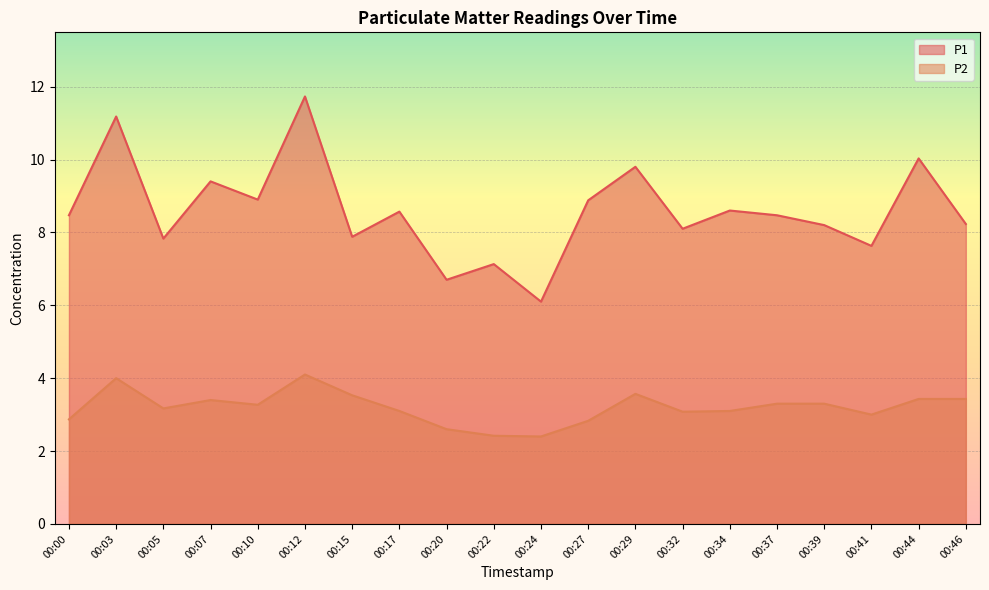

How many interior local peaks does the P2 series have?

4